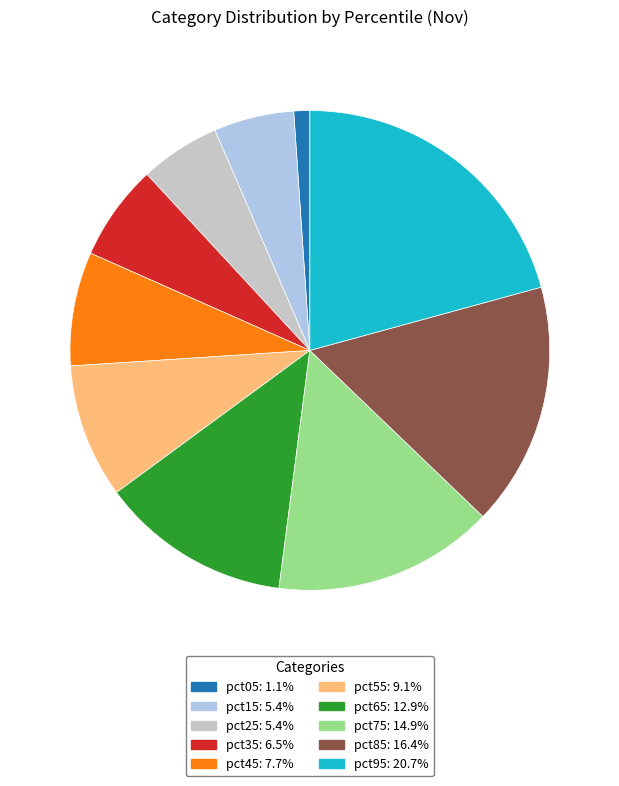

How many slices are in this pie chart?

10